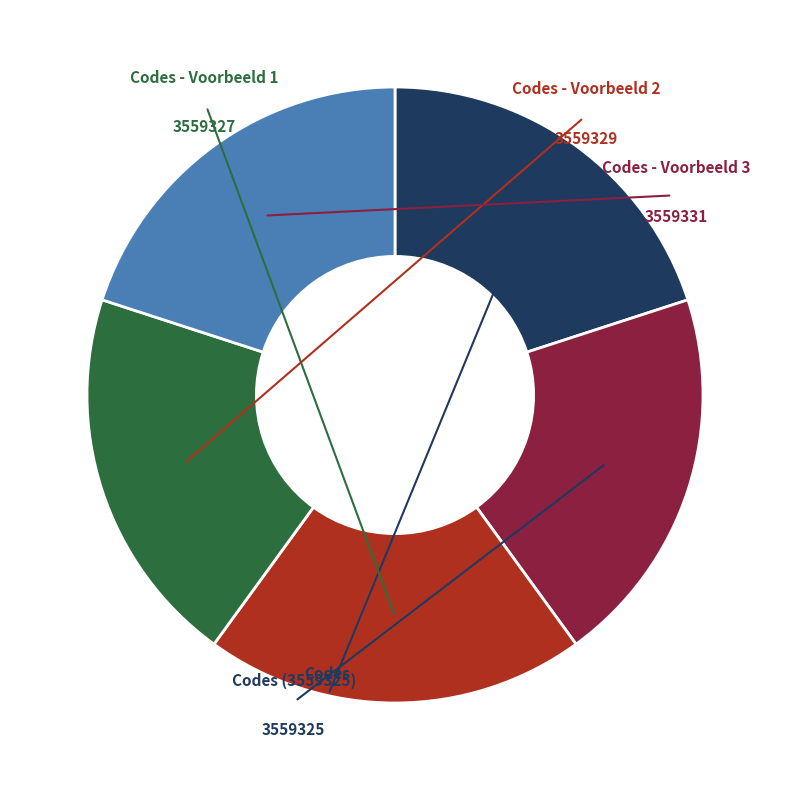

Is there a majority slice in this chart?

No